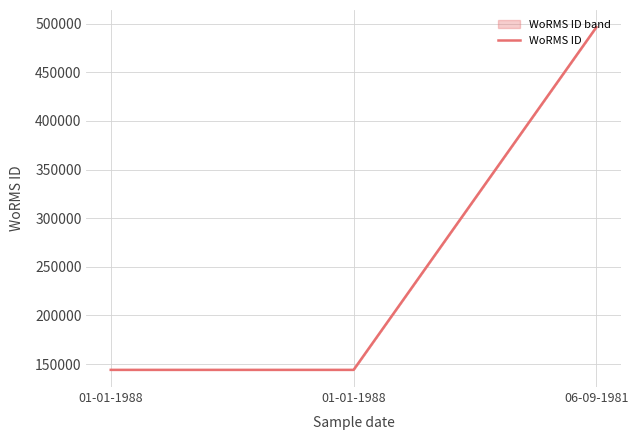

Approximately how many times larger is the value at 01-01-1988 compared to 06-09-1981?

0.3